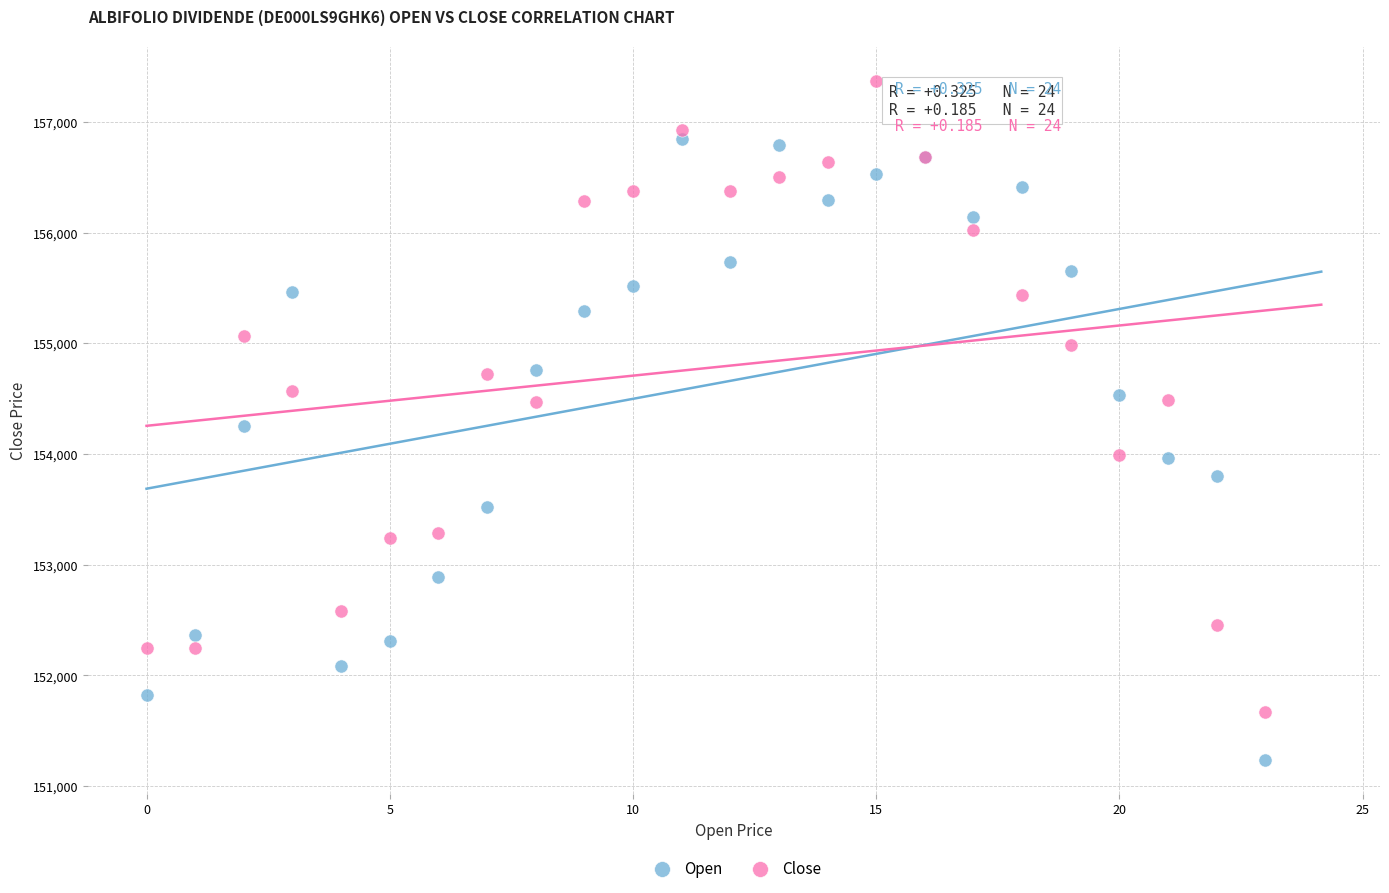

Which series has the widest spread of Y values?

Close